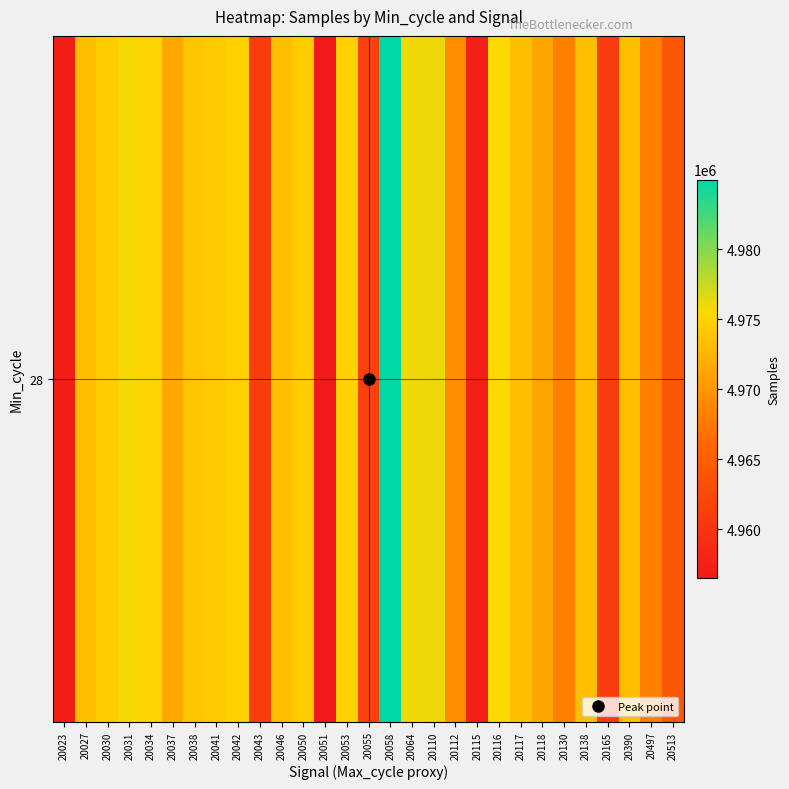

Reading left to right, list all the values displayed in this chart.

20023=4957270	20027=4973249	20030=4974505	20031=4975762	20034=4975098	20037=4971627	20038=4973801	20041=4974262	20042=4974898	20043=4961035	20046=4973385	20050=4974505	20051=4956511	20053=4974969	20055=4961560	20058=4984972	20064=4976007	20110=4976037	20112=4969246	20115=4957419	20116=4975533	20117=4973342	20118=4971190	20130=4968155	20138=4973301	20165=4960822	20390=4973342	20497=4968157	20513=4964182